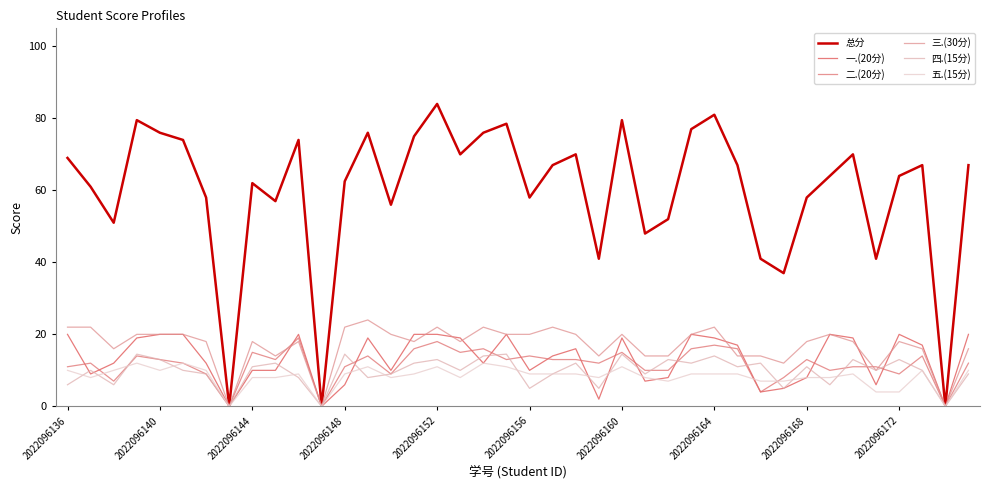

What is the maximum value for 总分?

84.0